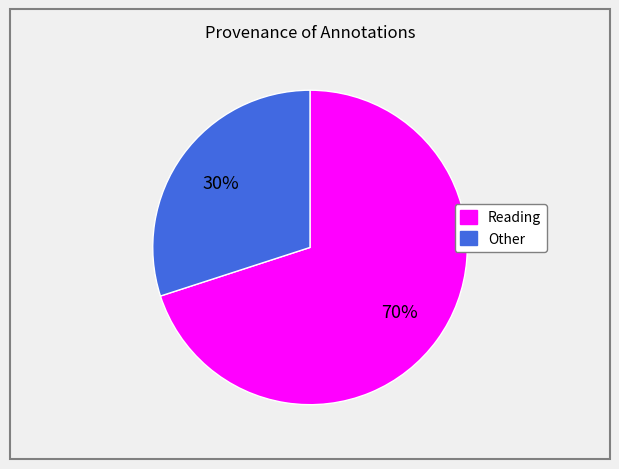

The Reading slice represents 70% of the pie. True or false?

True